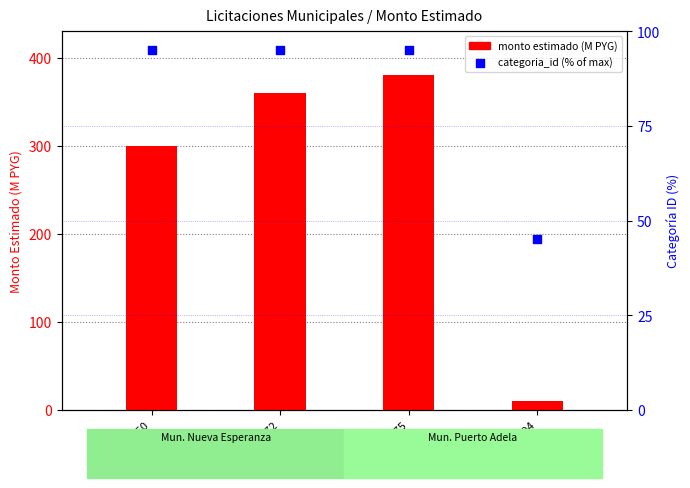

Which series has the largest total across all categories?

monto estimado (M PYG)